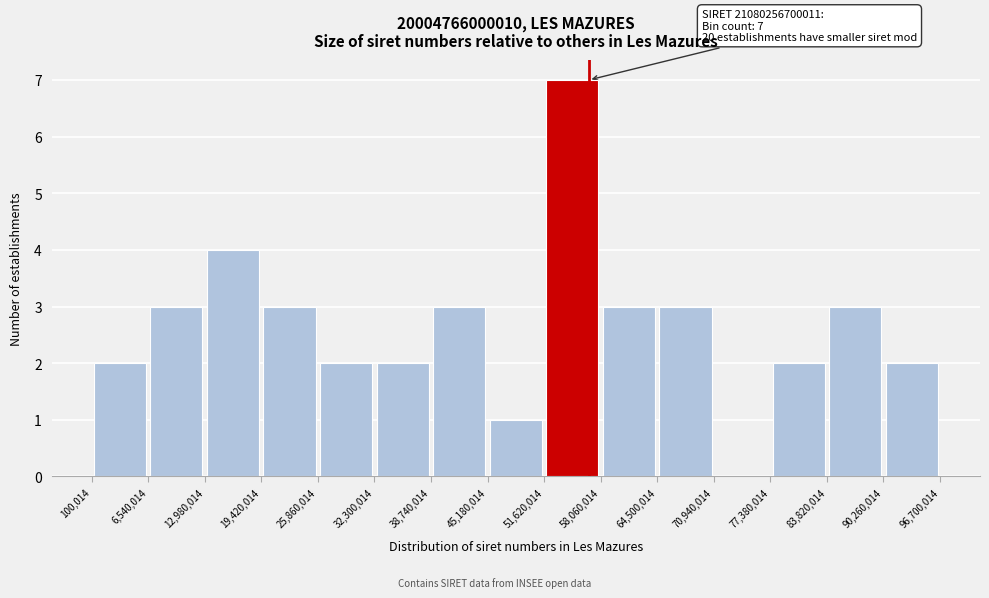

Which range on the x-axis has the tallest bar?

51,620,014 to 58,060,014